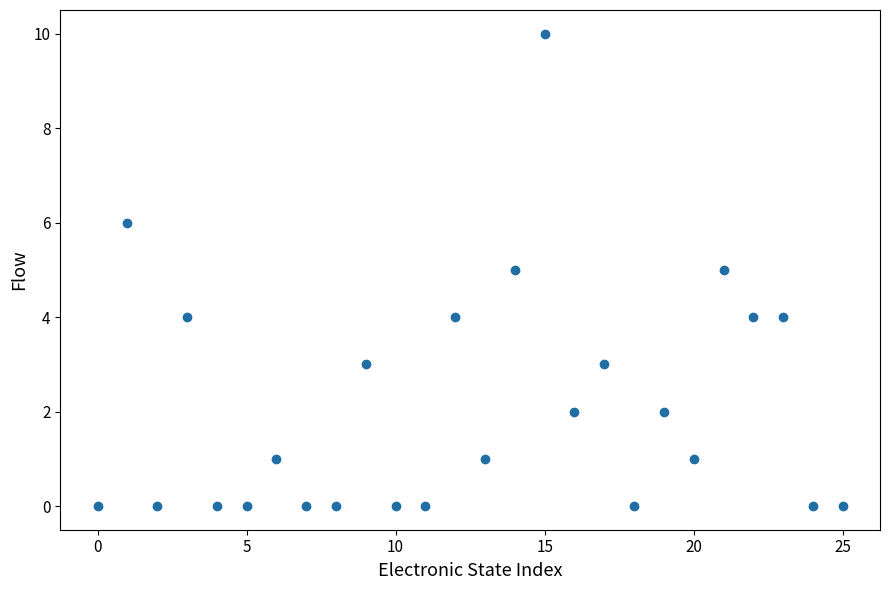

What is the range of Y values (max minus min)?

10